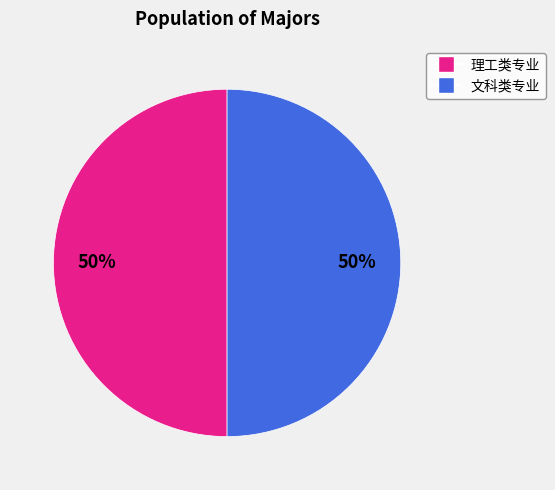

To the nearest percent, what is the average slice percentage?

50%